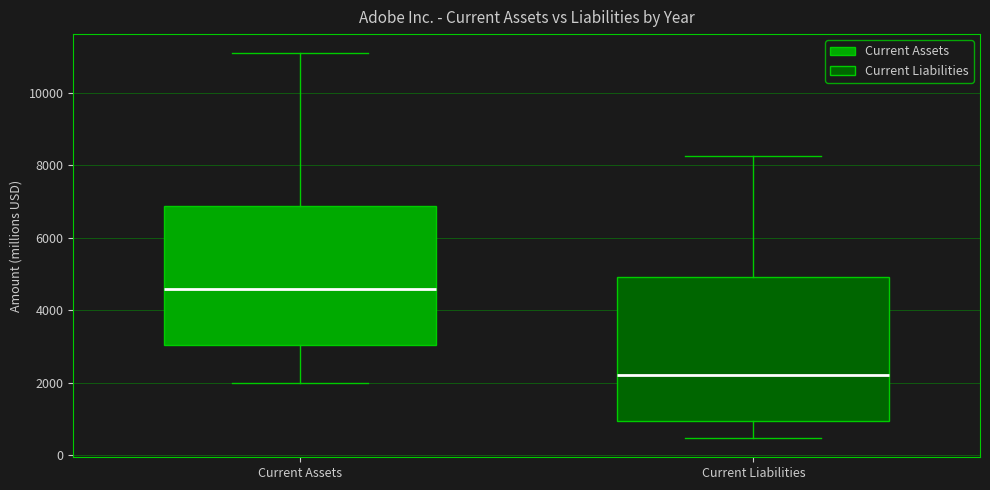

Reading left to right, transcribe this box plot: for each box, give where its median line is, the range the box spans, and where its two whiskers end, as read against the y-axis. The values are not printed on the chart, so give them approximately, as read against the axis.

Current Assets: median 4600, box 3000 to 6800, whiskers 2000 to 11000
Current Liabilities: median 2200, box 1000 to 5000, whiskers 400 to 8200